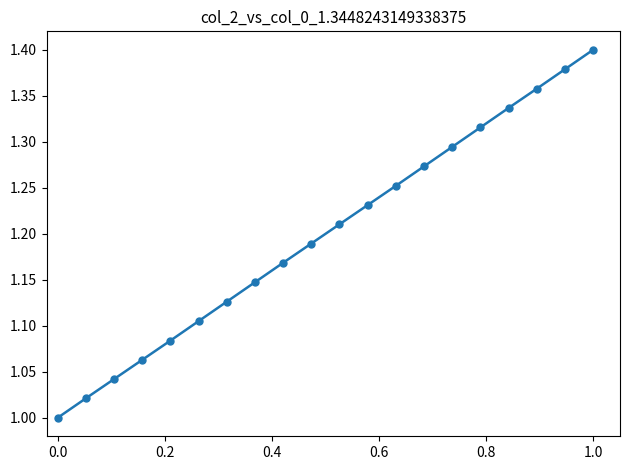

What is the difference between the maximum and minimum values?

0.4